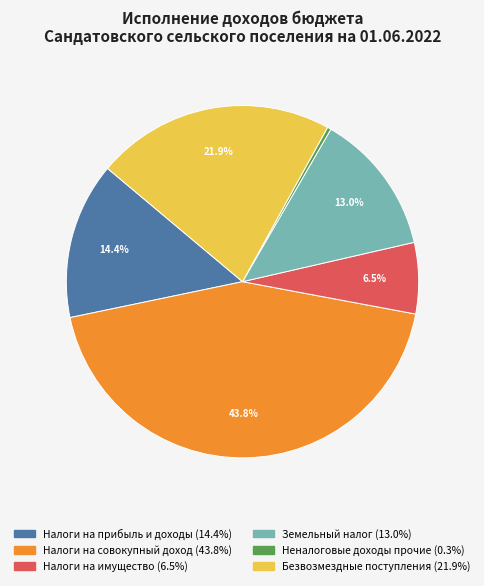

Does Земельный налог account for over 50% of the chart?

No